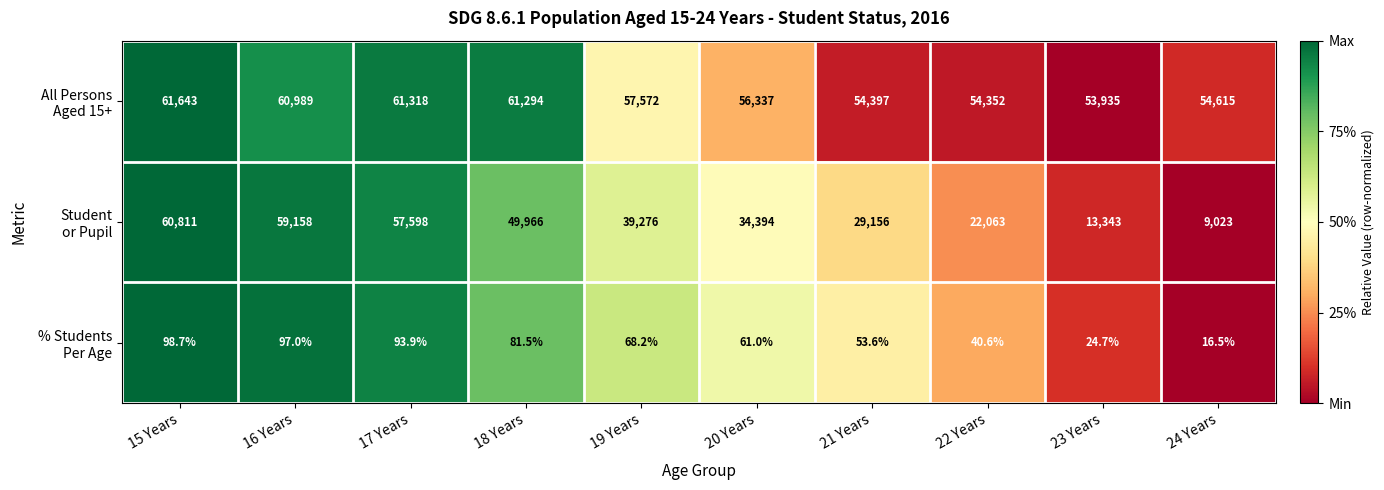

What is the spread (max minus min) of values at 18 Years?

61212.5